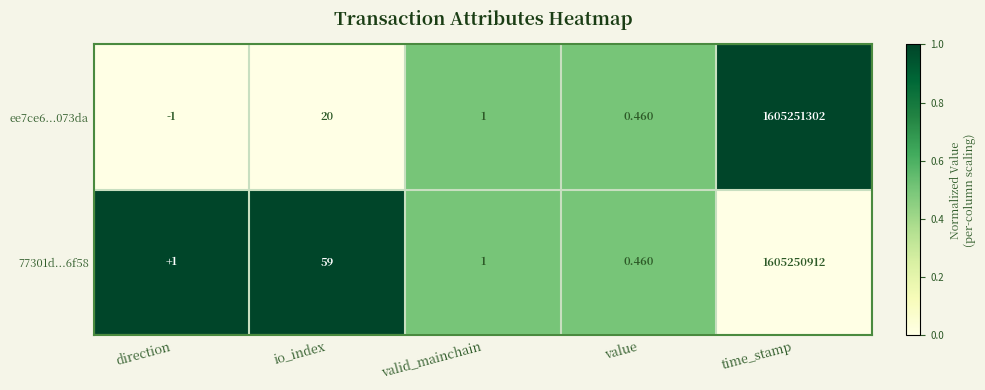

At which category is the sum across all series the highest?

time_stamp